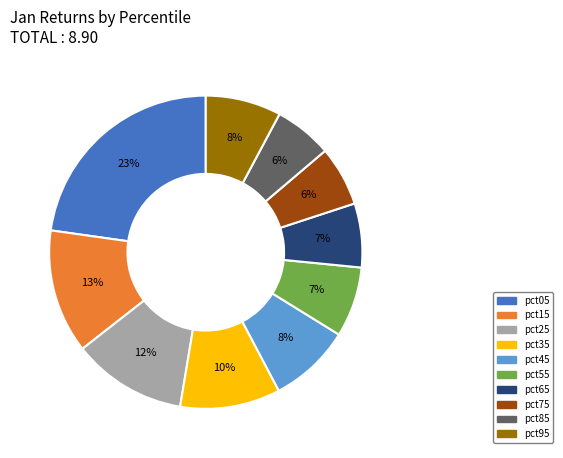

How many slices are in this pie chart?

10